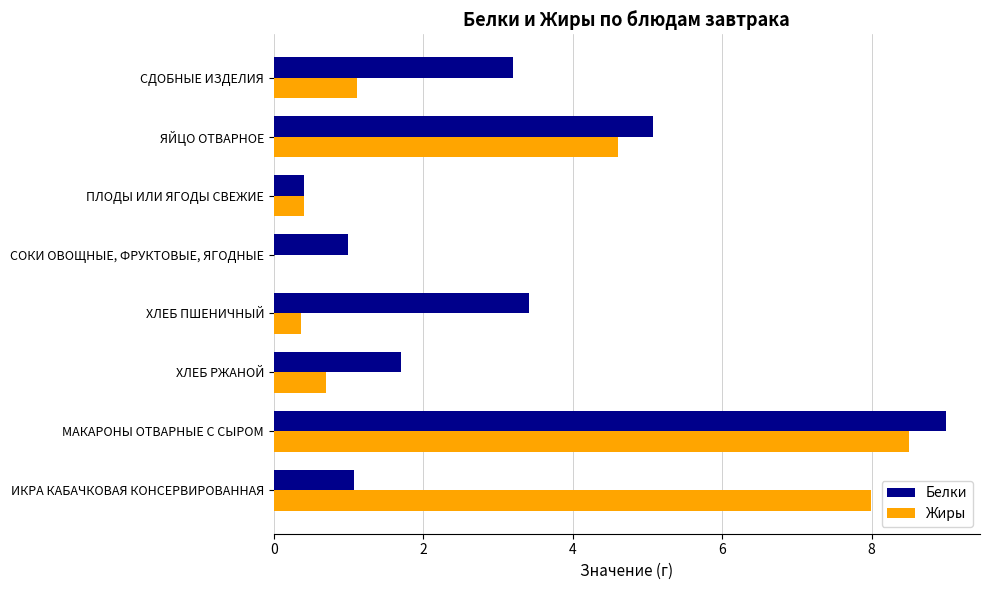

What is the sum of all Белки values?

24.9